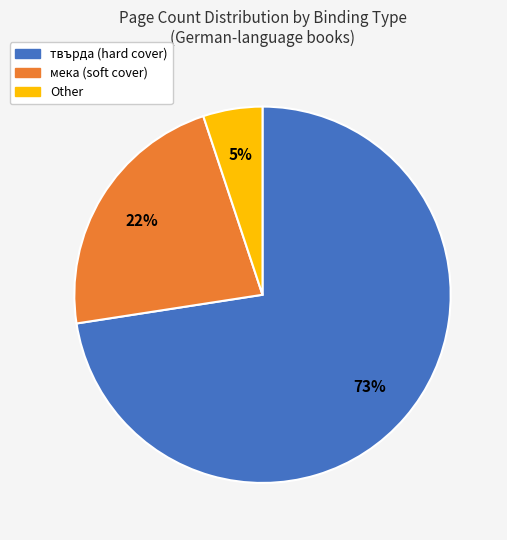

Is there any slice that represents more than half of the pie?

Yes